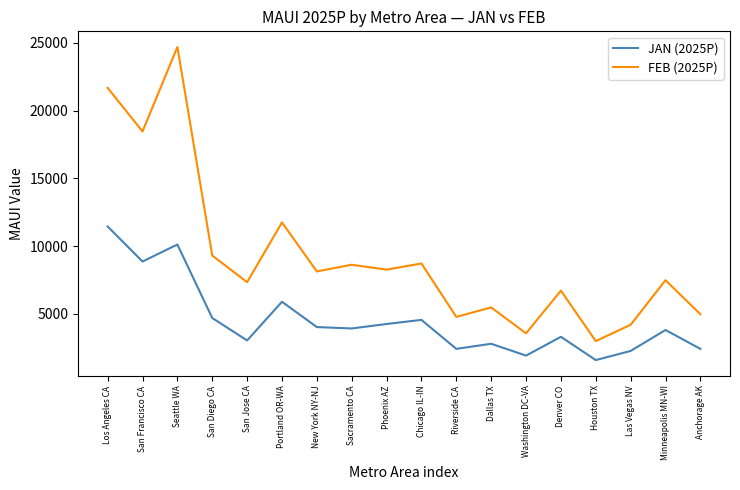

True or false: JAN (2025P) has a value of 1445.4 at Las Vegas NV.

False